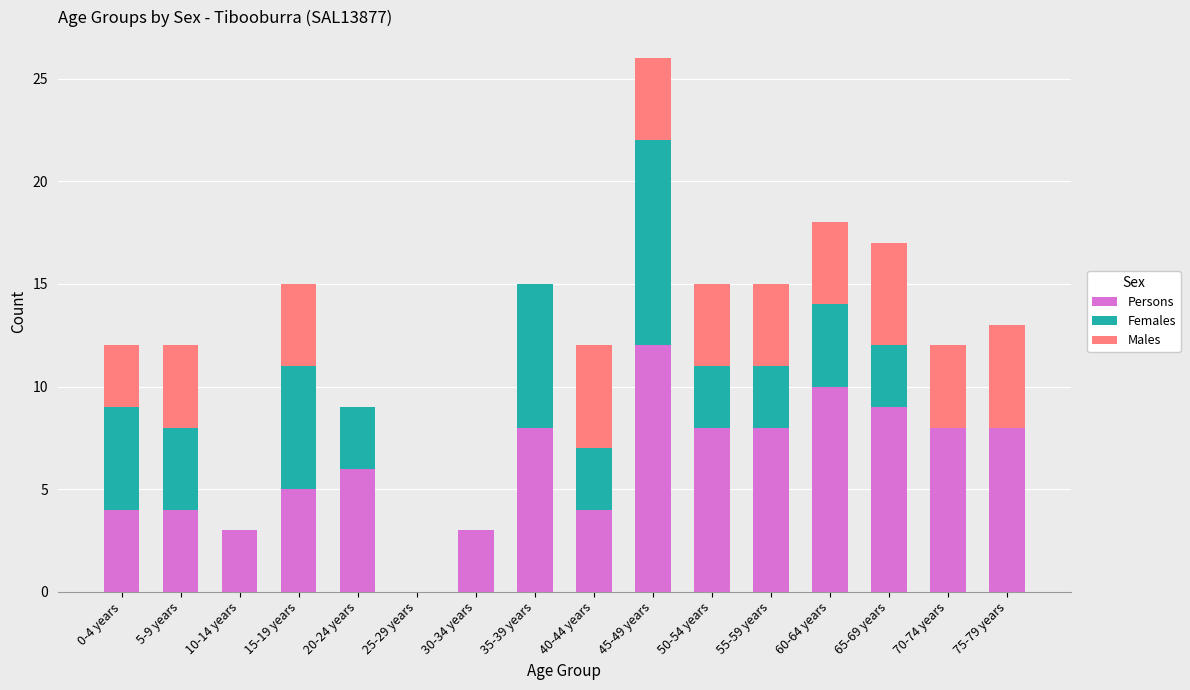

What are all the series names shown in the legend?

Persons, Females, Males